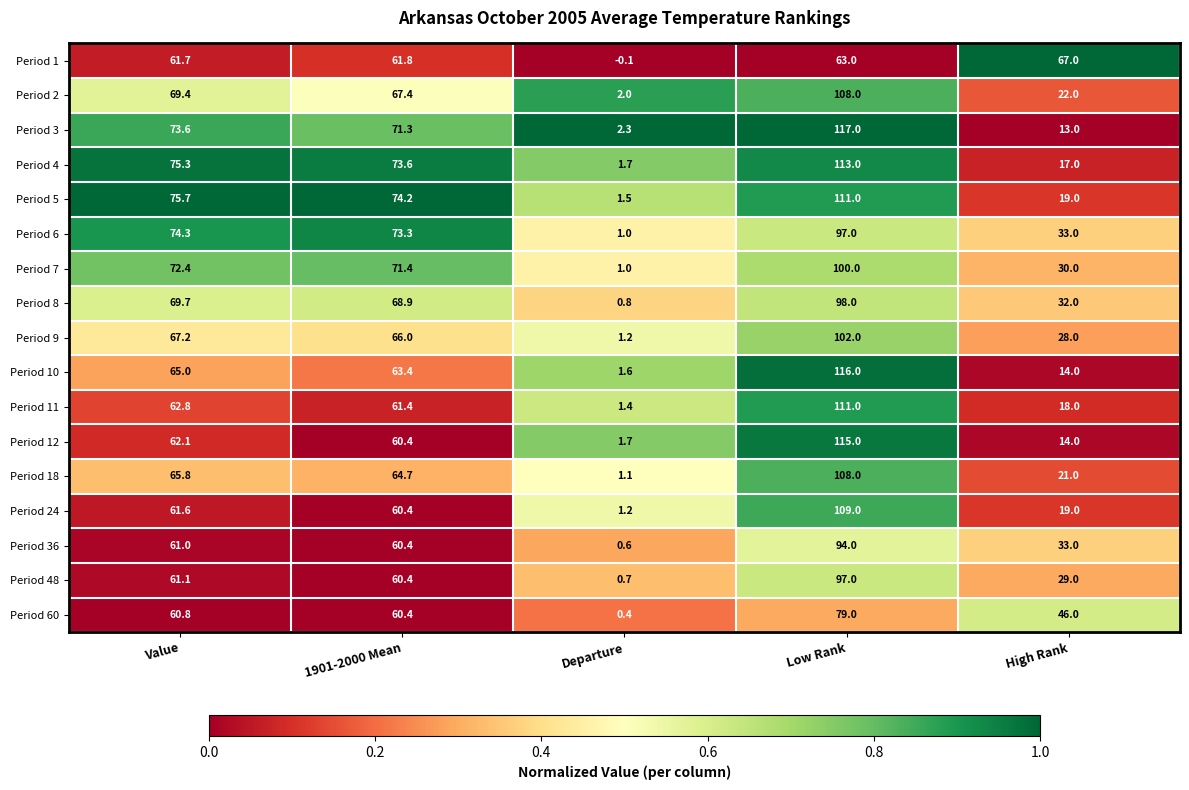

Which category has the highest value in the Period 11 series?

Low Rank